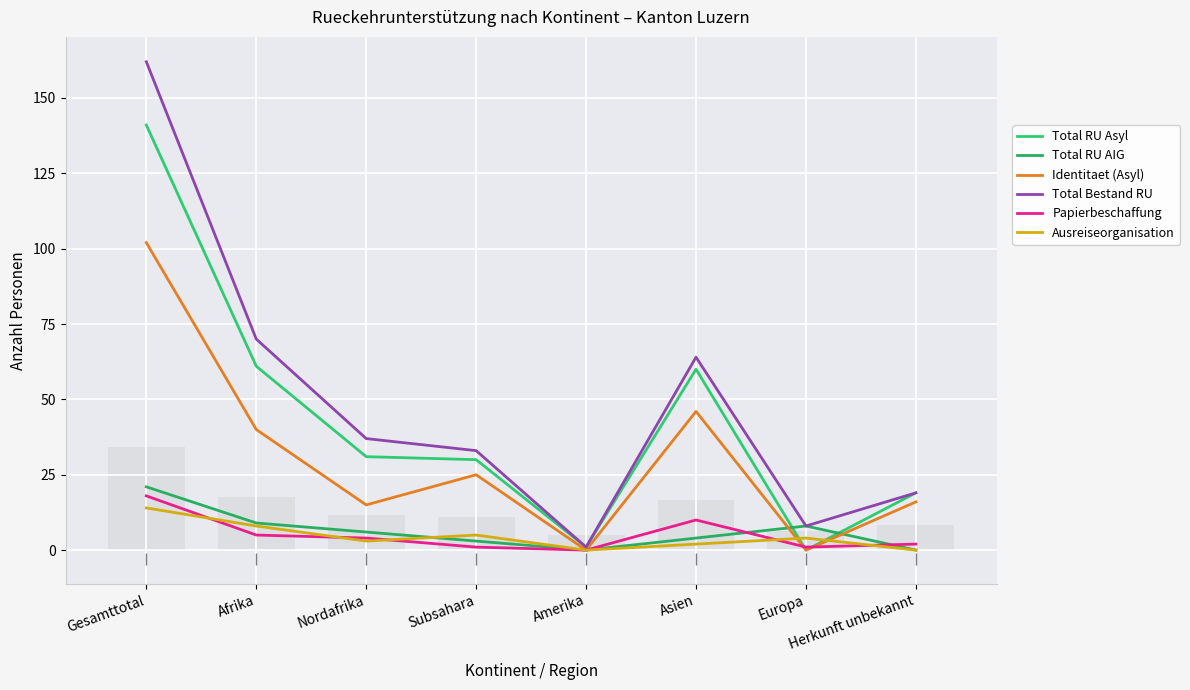

The value of Total RU Asyl at Nordafrika is 17. True or false?

False